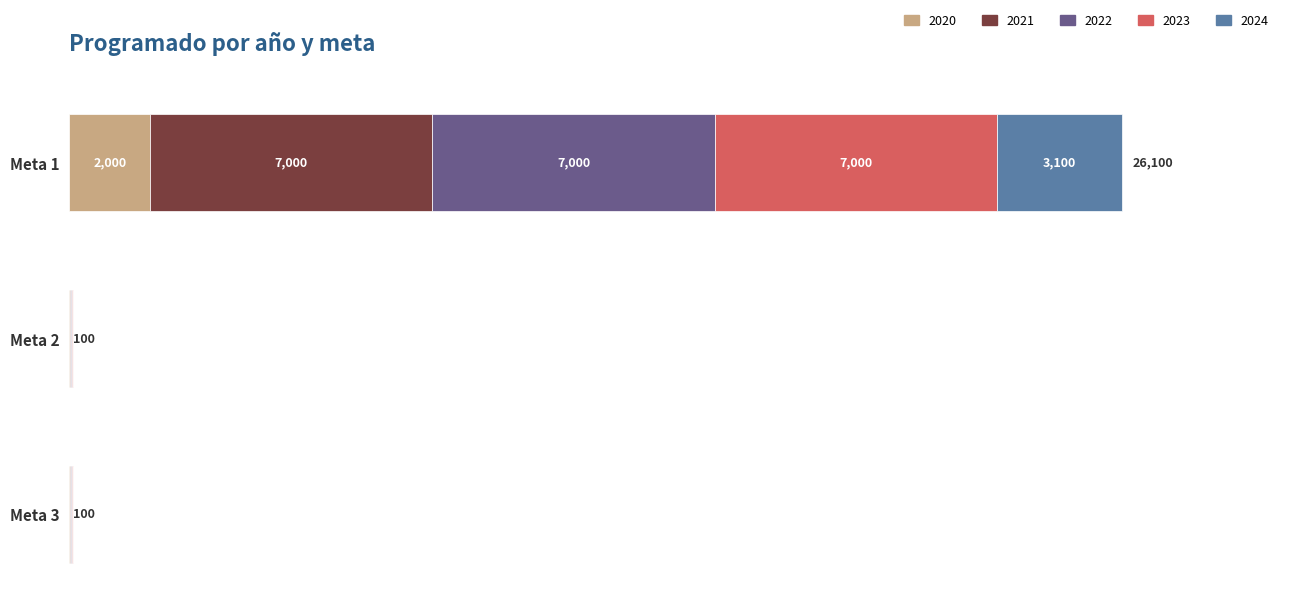

At which category is the sum across all series the highest?

Meta 1